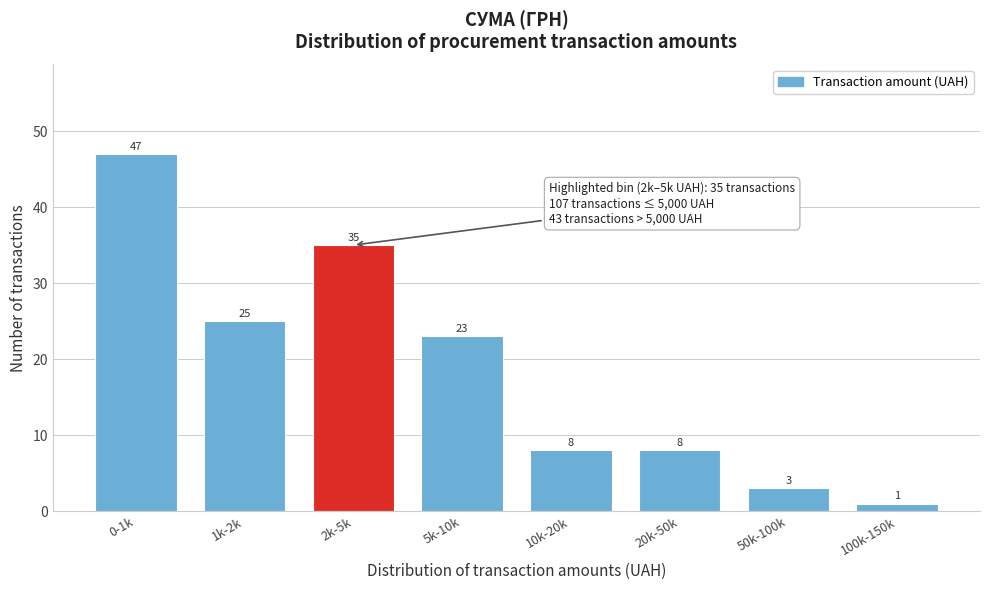

Reading left to right, transcribe all the data shown in this chart.

47	25	35	23	8	8	3	1